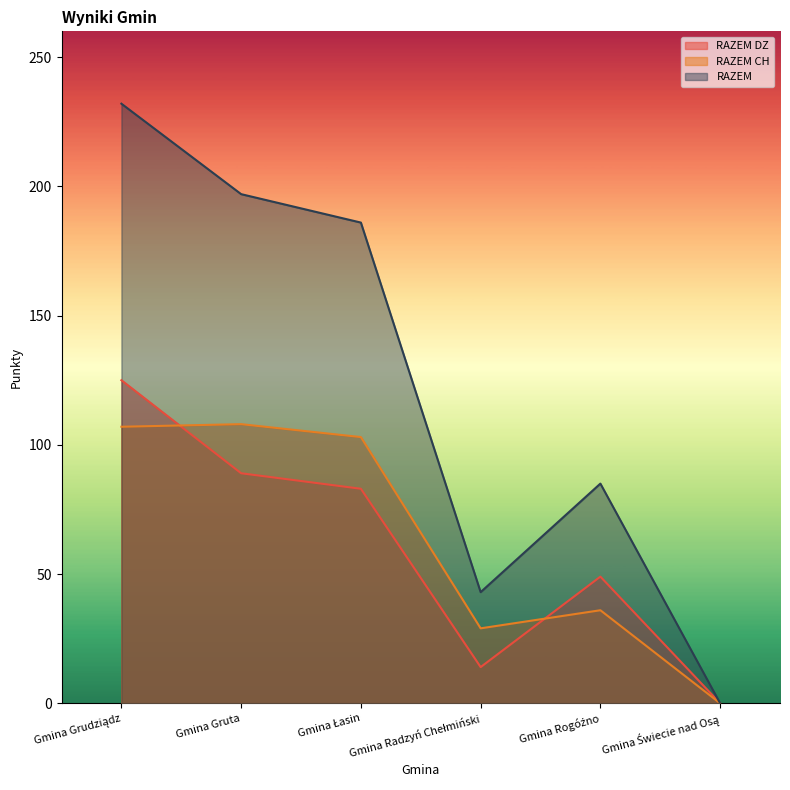

What is the sum of the RAZEM values at Gmina Rogóźno and Gmina Grudziądz?

317